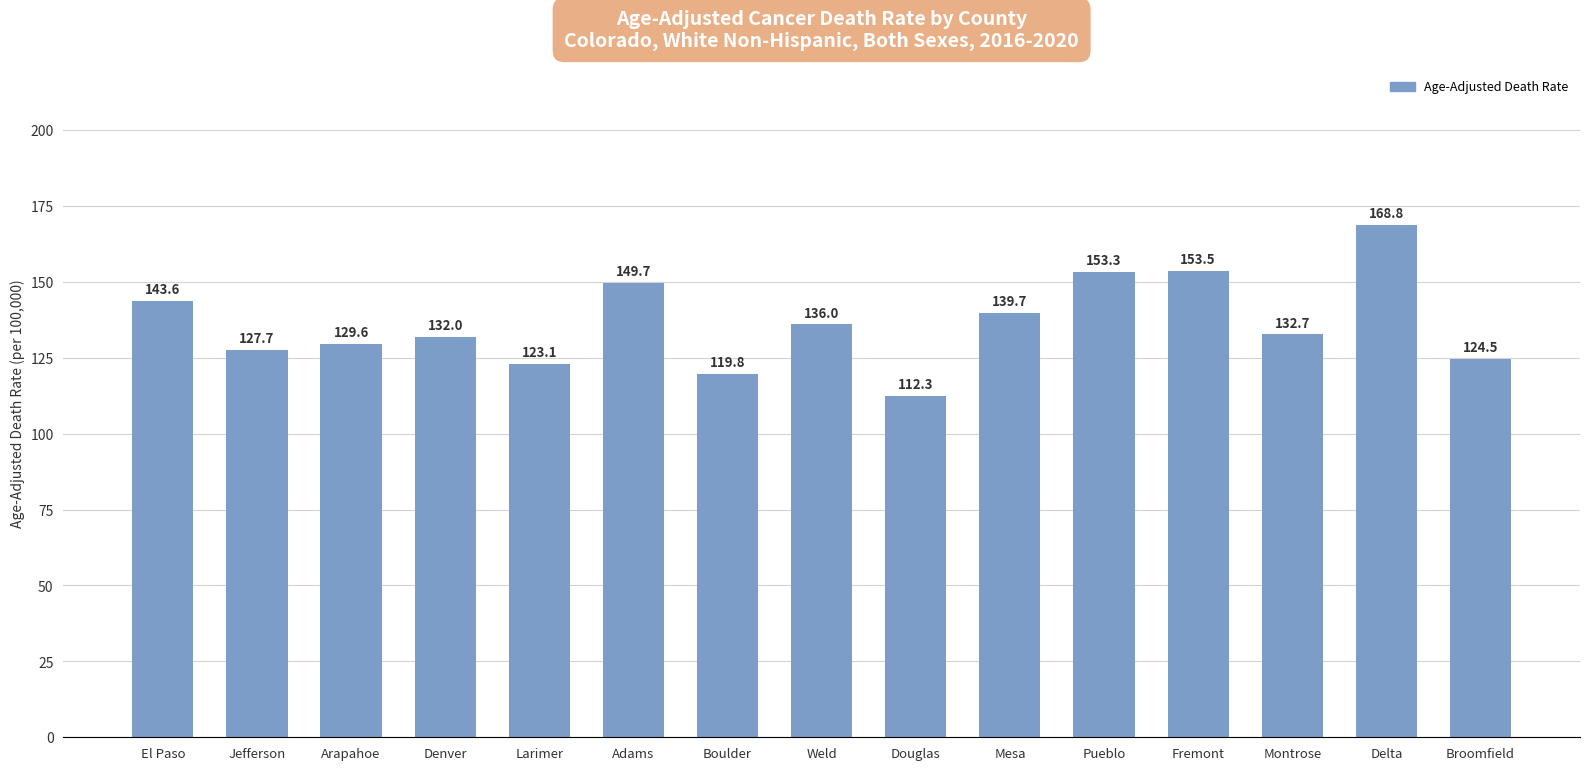

Are the bars grouped side by side (vs. stacked)?

No